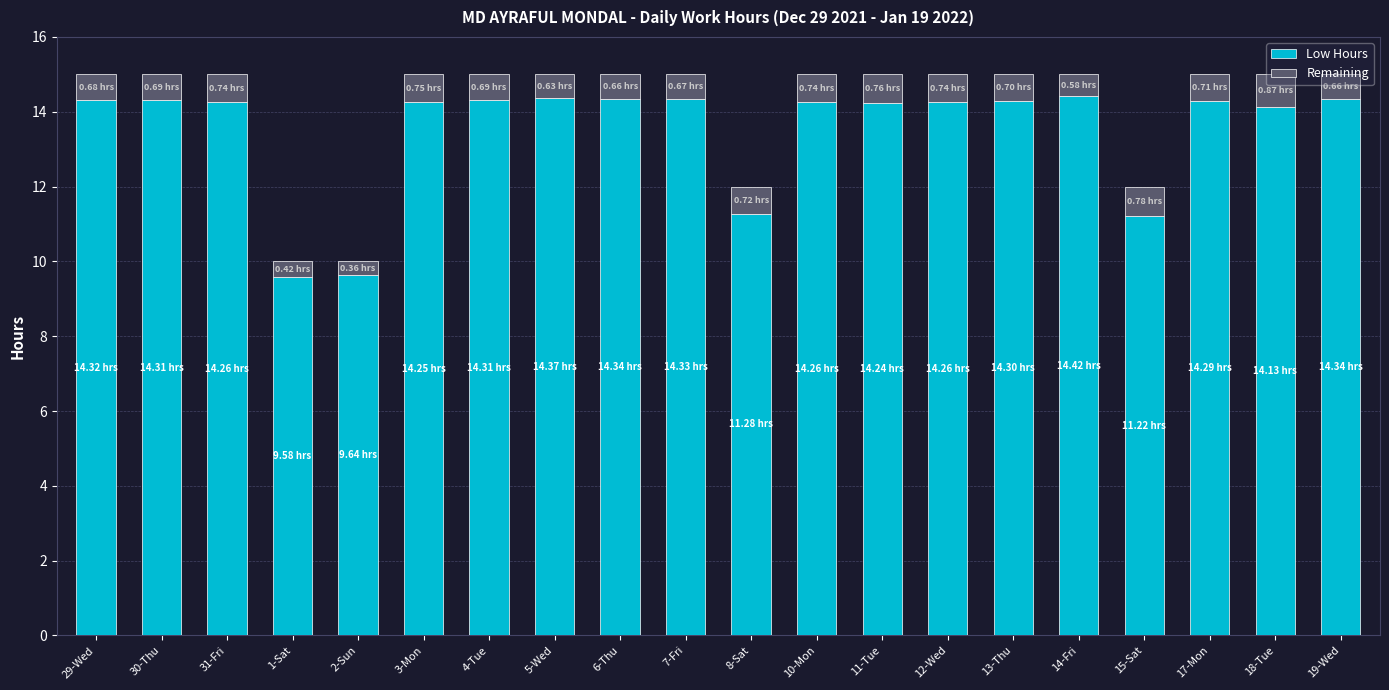

What is the total value across all series at 5-Wed?

15.0